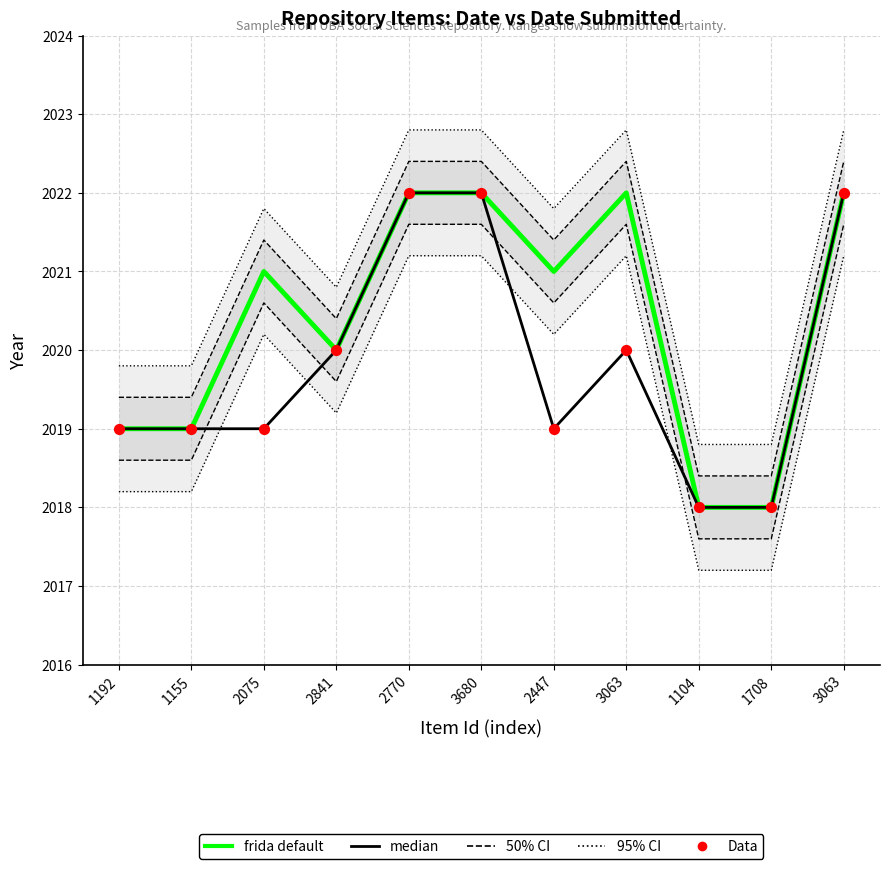

At how many categories does at least one series exceed 2021?

6